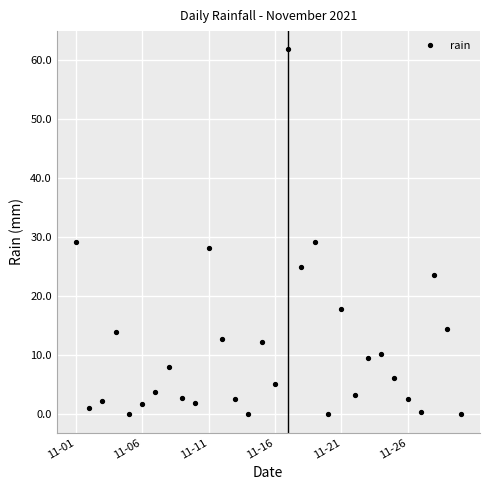

What is the maximum value shown in the chart?

61.8